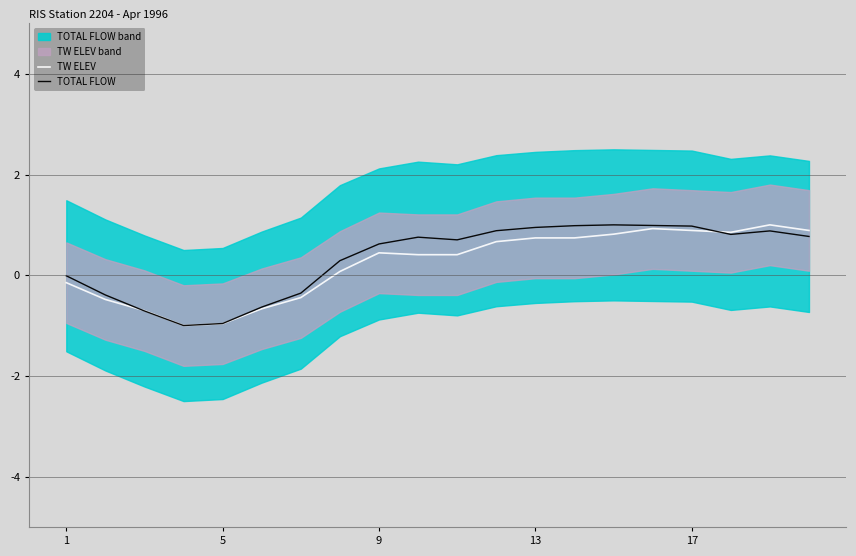

Is it true that TOTAL FLOW equals -1.0 at 5?

True